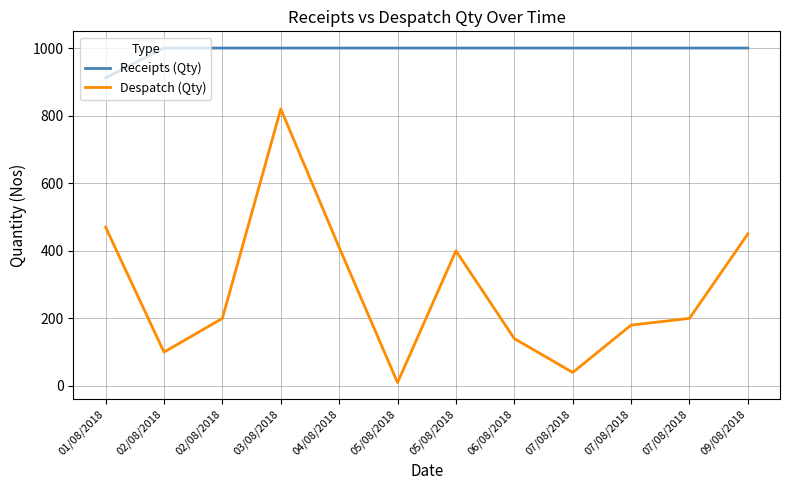

Between 02/08/2018 and 02/08/2018, which series saw the biggest shift?

Despatch (Qty)